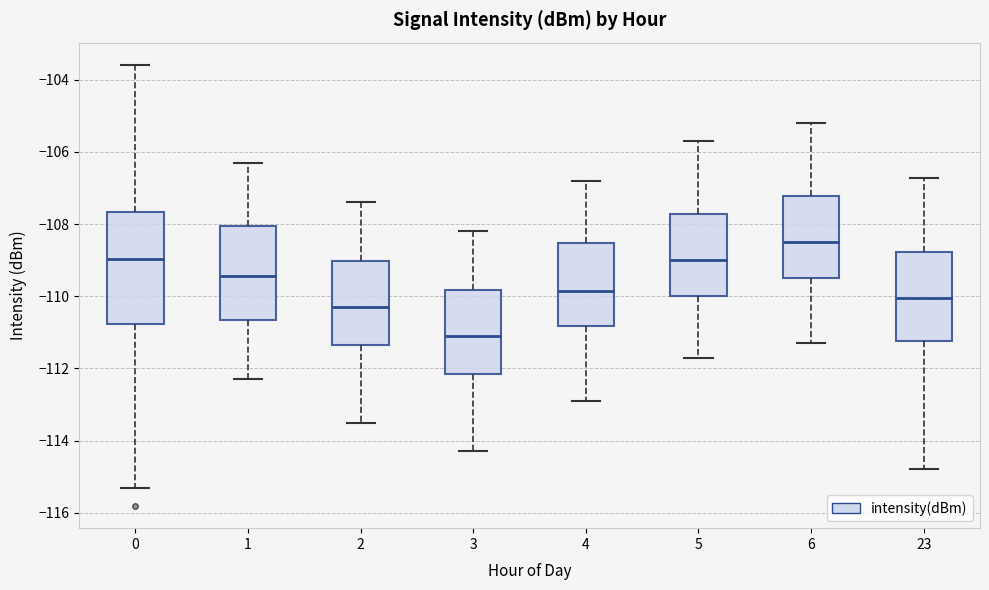

Reading left to right, read every box against the y-axis: the position of its median line, the range the box covers, and the ends of its whiskers. The values are not printed on the chart, so give them approximately, as read against the axis.

0: median -109.0, box -110.8 to -107.6, whiskers -115.4 to -103.6
1: median -109.4, box -110.6 to -108.0, whiskers -112.2 to -106.2
2: median -110.2, box -111.4 to -109.0, whiskers -113.4 to -107.4
3: median -111.0, box -112.2 to -109.8, whiskers -114.2 to -108.2
4: median -109.8, box -110.8 to -108.6, whiskers -112.8 to -106.8
5: median -109.0, box -110.0 to -107.8, whiskers -111.6 to -105.6
6: median -108.4, box -109.4 to -107.2, whiskers -111.2 to -105.2
23: median -110.0, box -111.2 to -108.8, whiskers -114.8 to -106.8